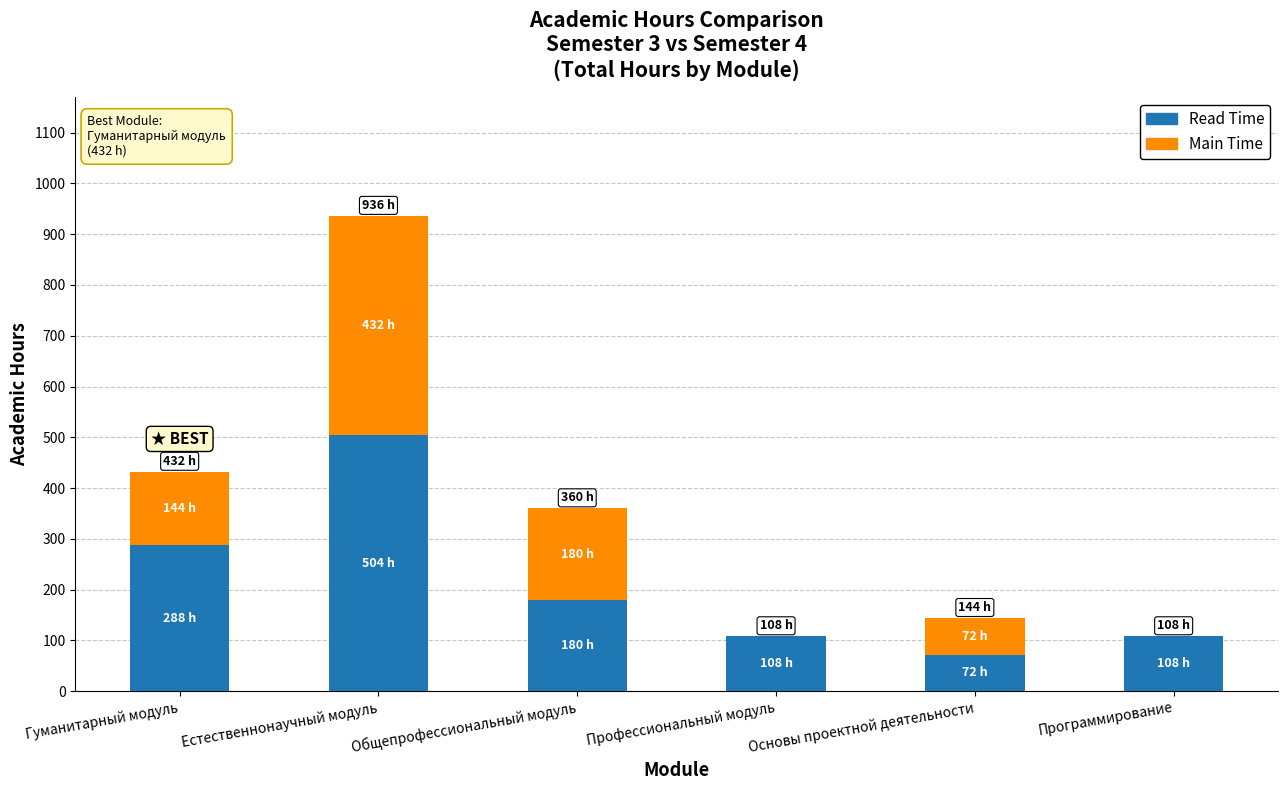

How many categories are shown in the chart?

6